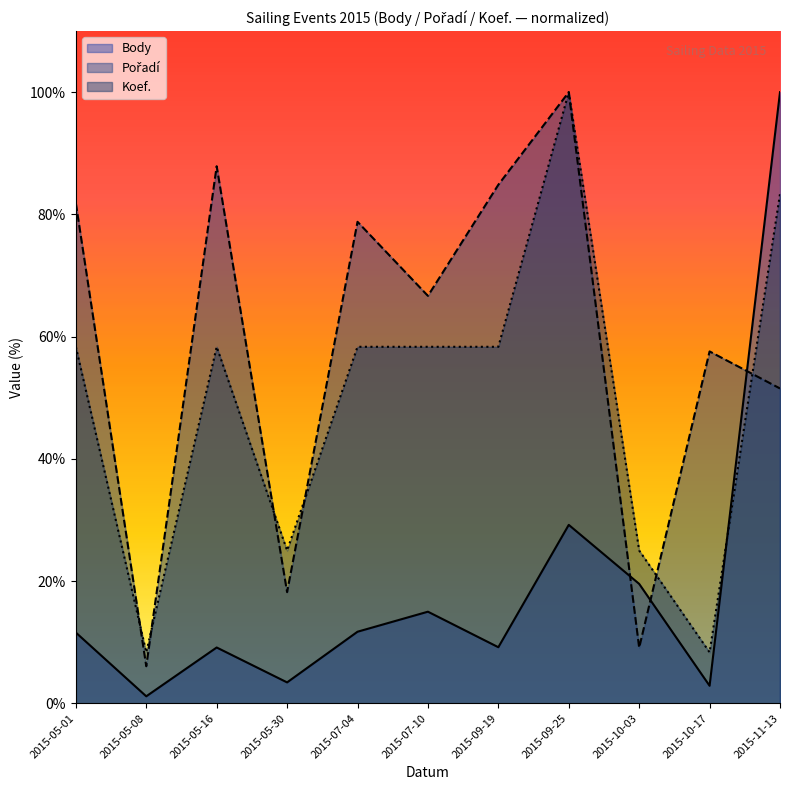

Which series has the largest range (max minus min)?

Body